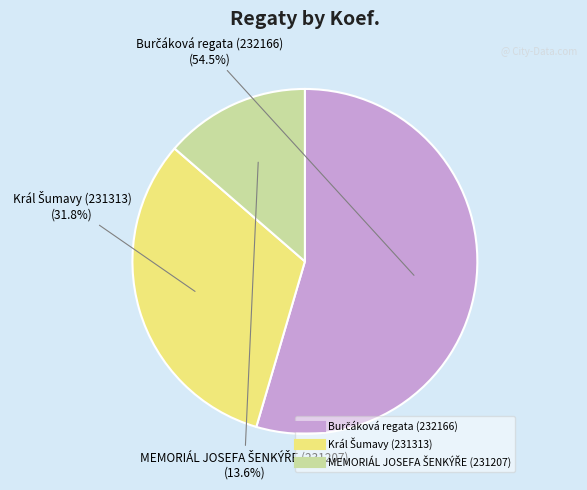

Does any single category account for the majority?

Yes